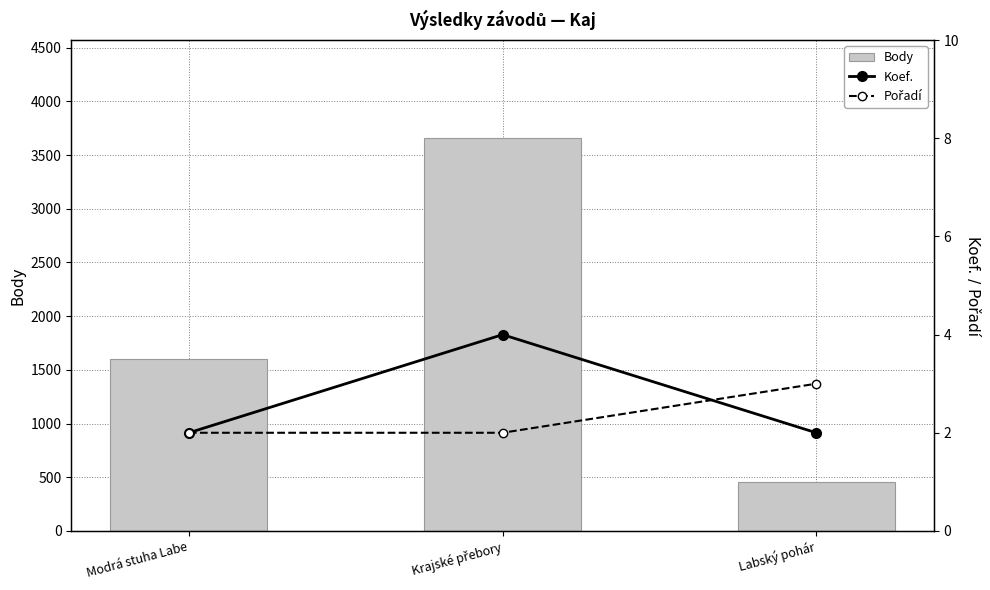

What position from the left is Modrá stuha Labe?

1